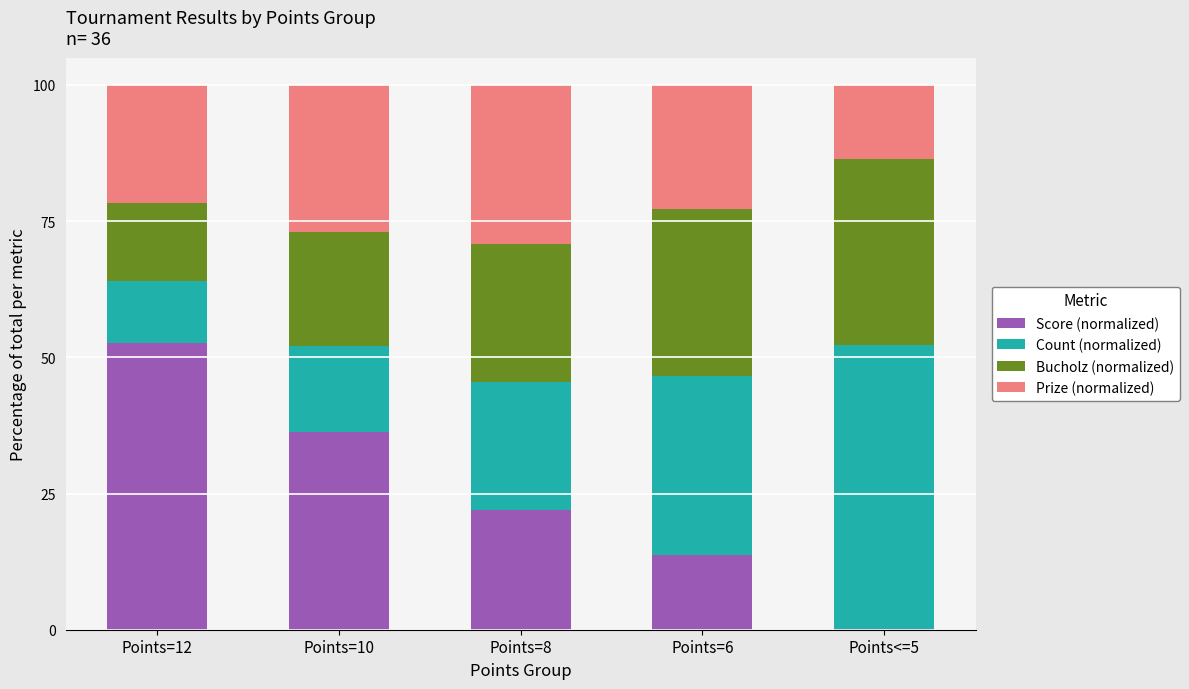

What is the total value across all series at Points=8?

100.0